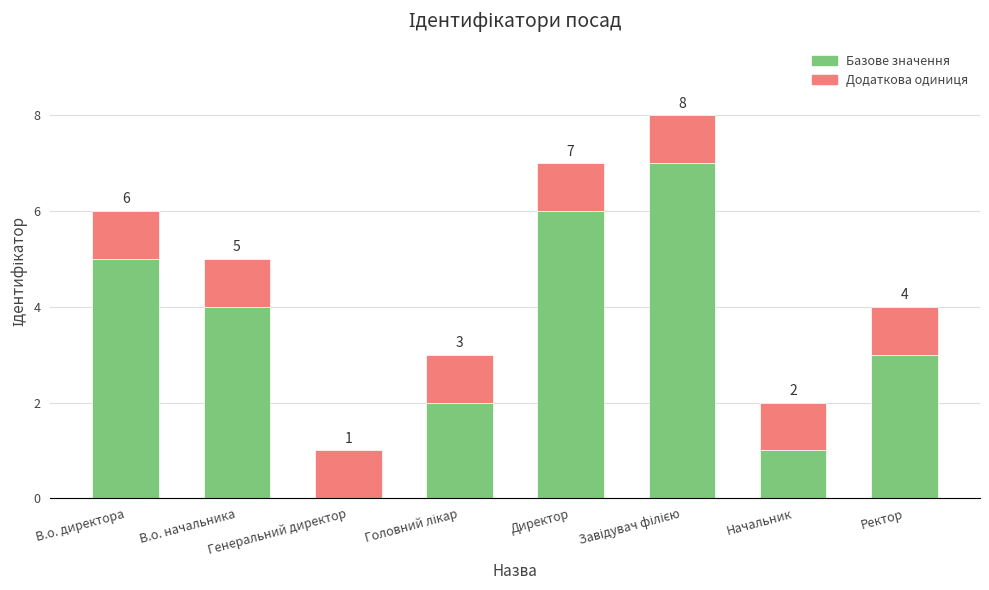

Where is Базове значення nearest to the value 3?

Ректор